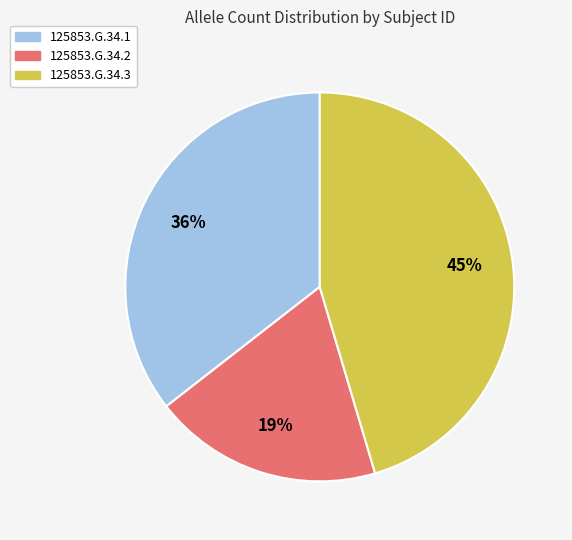

Which category has the biggest portion of the pie?

125853.G.34.3